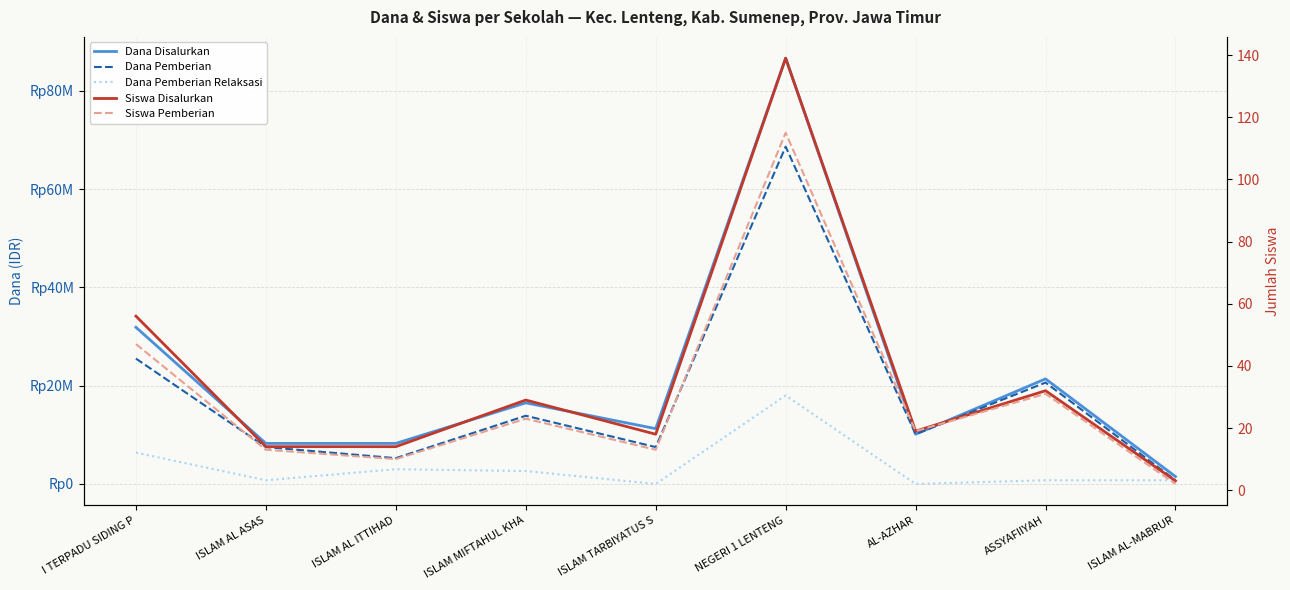

What position from the left is ASSYAFIIYAH?

8